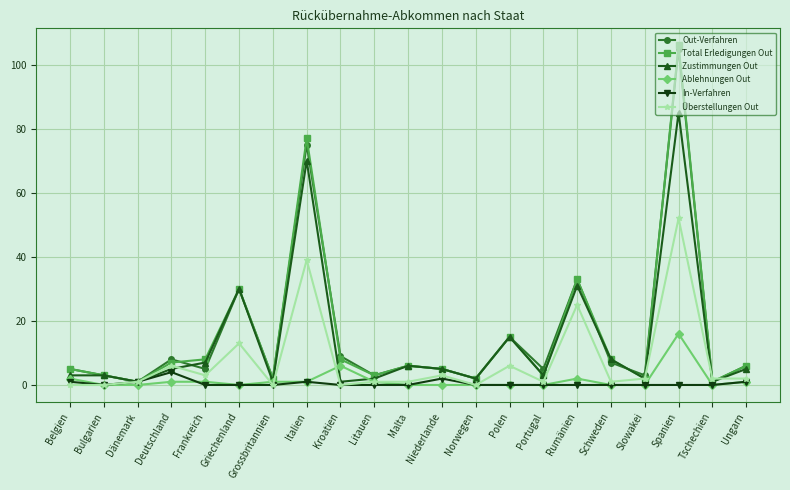

What is the maximum value for Zustimmungen Out?

85